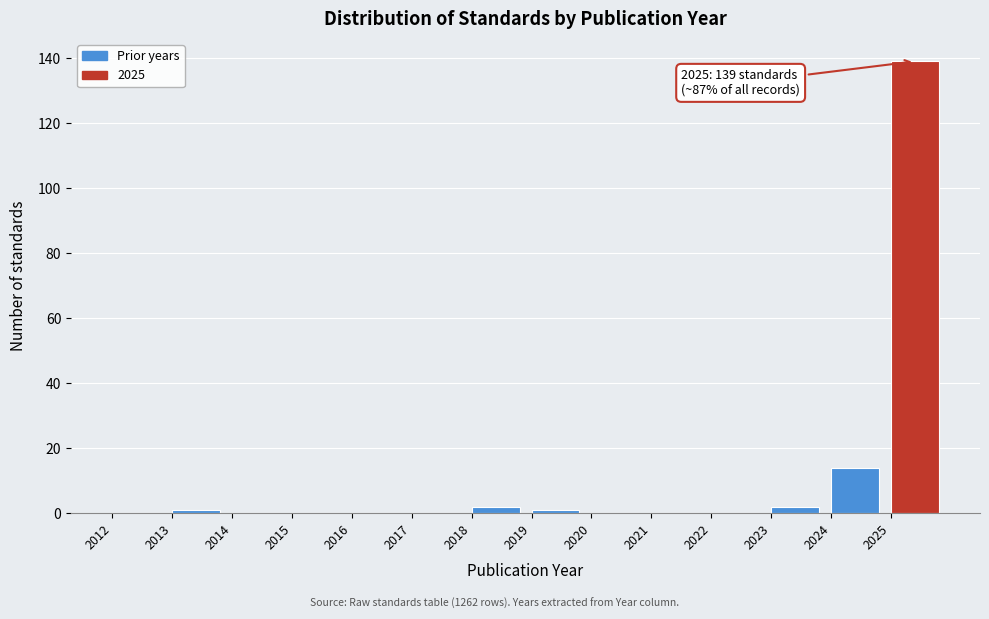

Over which range of the x-axis is the bar tallest?

2025 to 2026